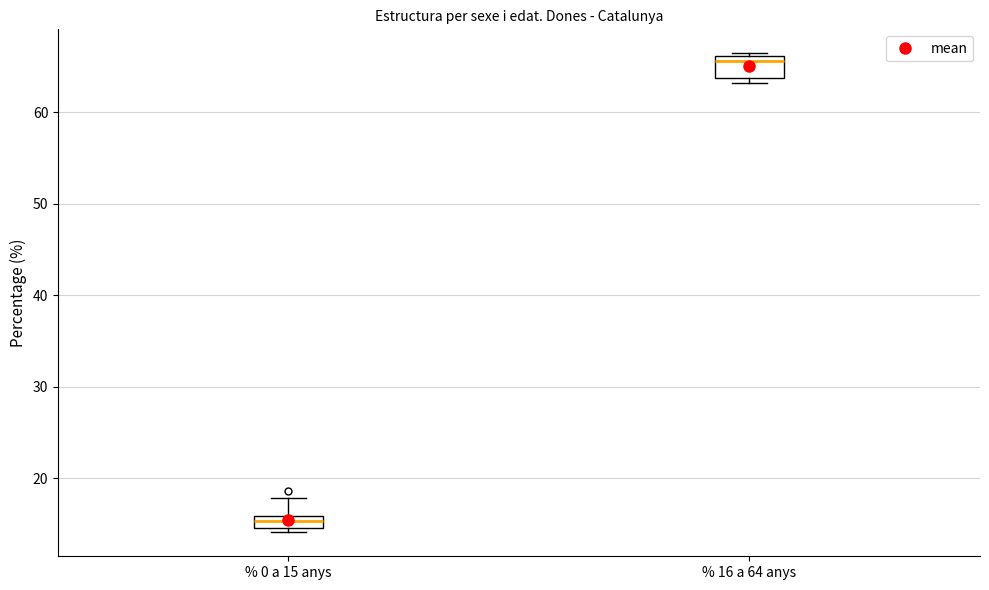

Where is the lower edge of the box for % 16 a 64 anys on the y-axis? The values are not printed on the chart, so give them approximately, as read against the axis.

64